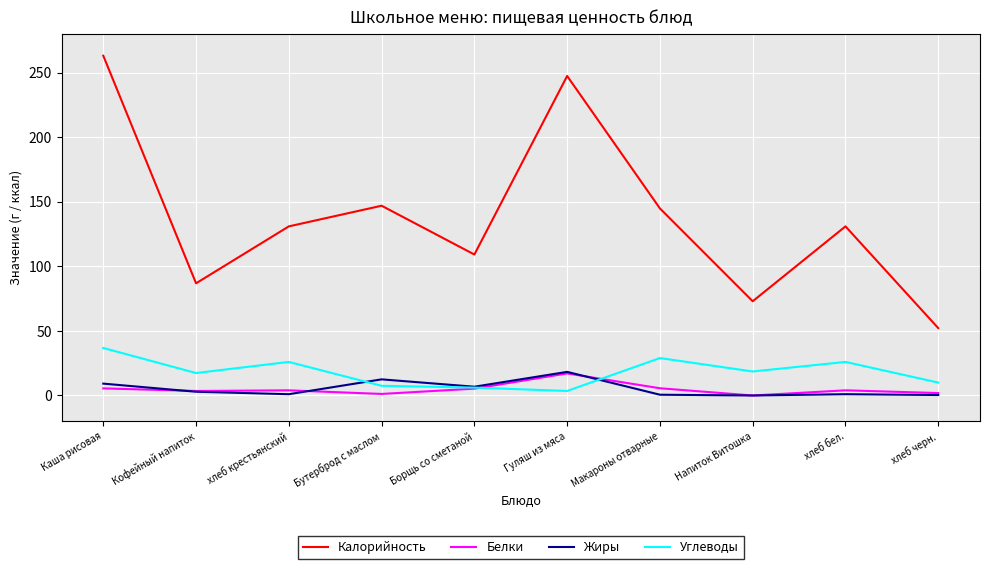

How many lines are shown in the chart?

4